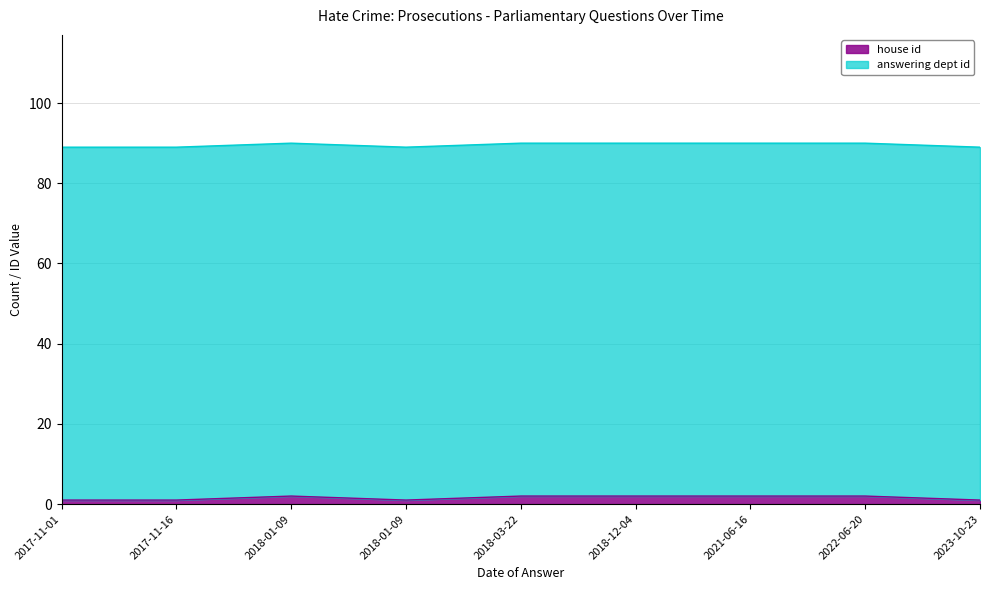

What is the label of the 5th point from the left?

2018-03-22